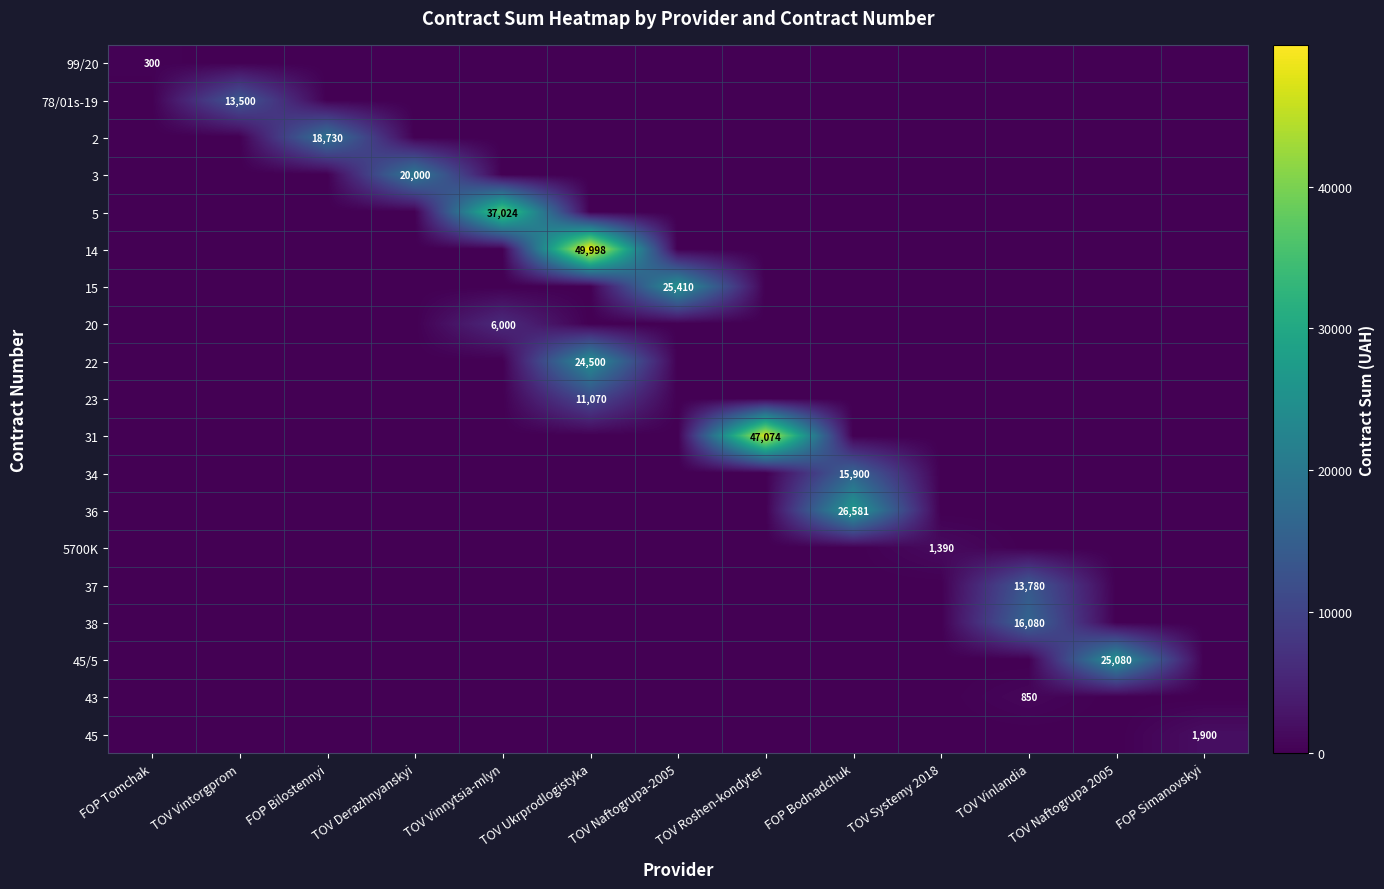

What is the spread (max minus min) of values at TOV Vinnytsia-mlyn?

37024.2